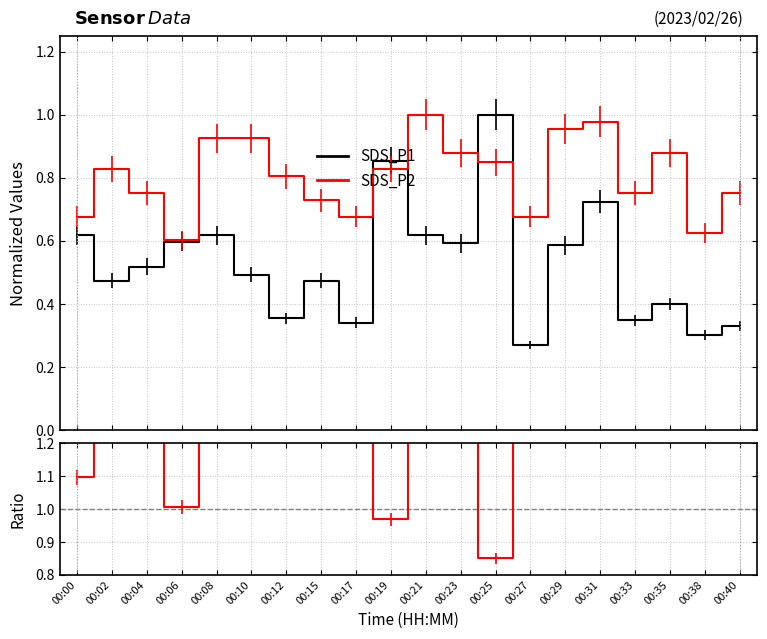

Rank the categories by SDS_P1 value from lowest to highest.

00:27, 00:38, 00:40, 00:17, 00:33, 00:12, 00:35, 00:02, 00:15, 00:10, 00:04, 00:29, 00:23, 00:06, 00:00, 00:08, 00:21, 00:31, 00:19, 00:25